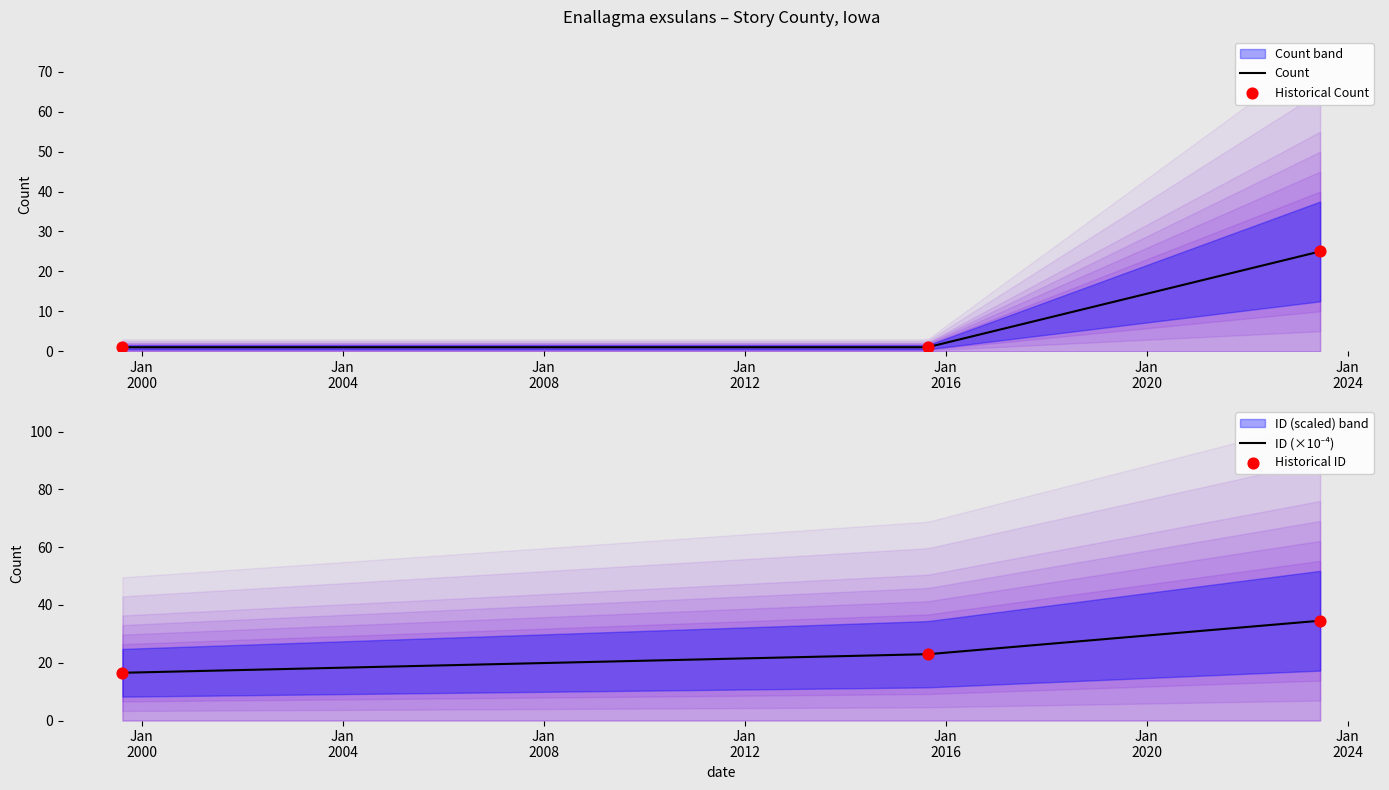

Which series reaches the minimum Y coordinate?

Count